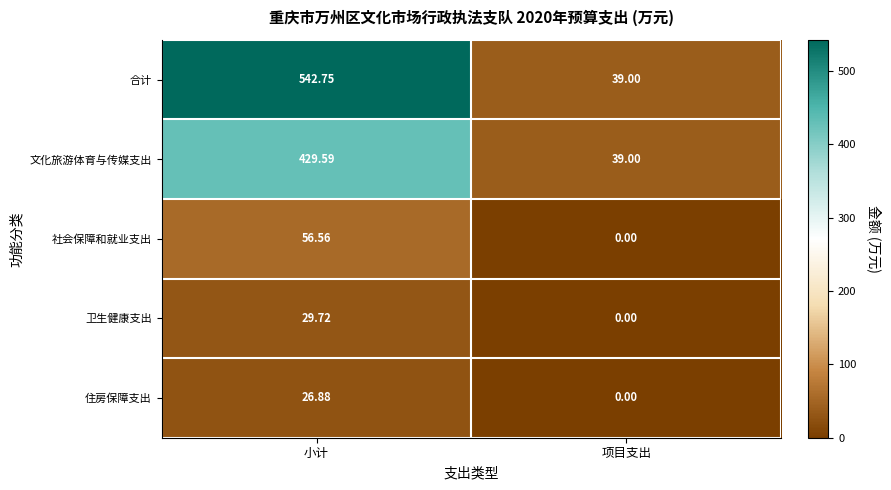

At which category is the sum across all series the highest?

小计